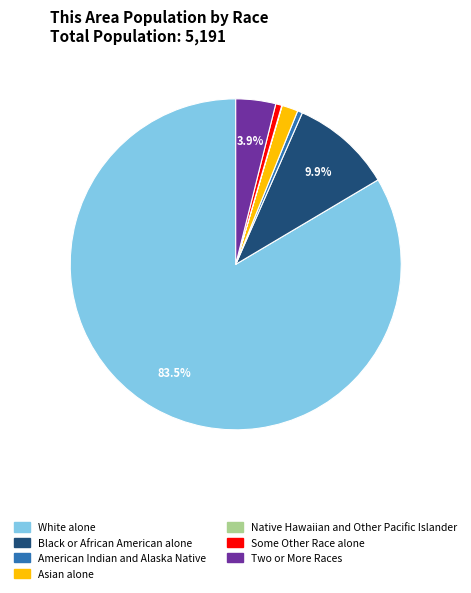

Do Two or More Races and White alone together represent more than half of the pie?

Yes